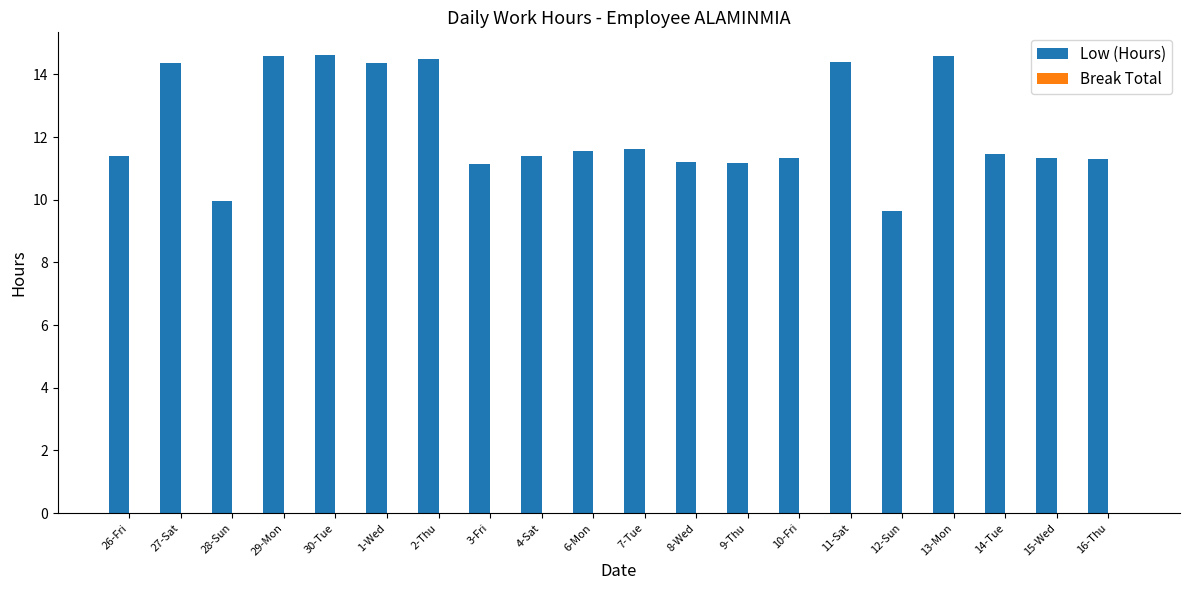

True or false: the data shows 14.4 at 11-Sat.

True